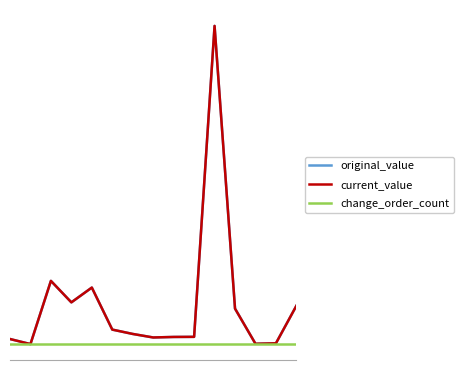

True or false: original_value and change_order_count intersect in this chart.

False